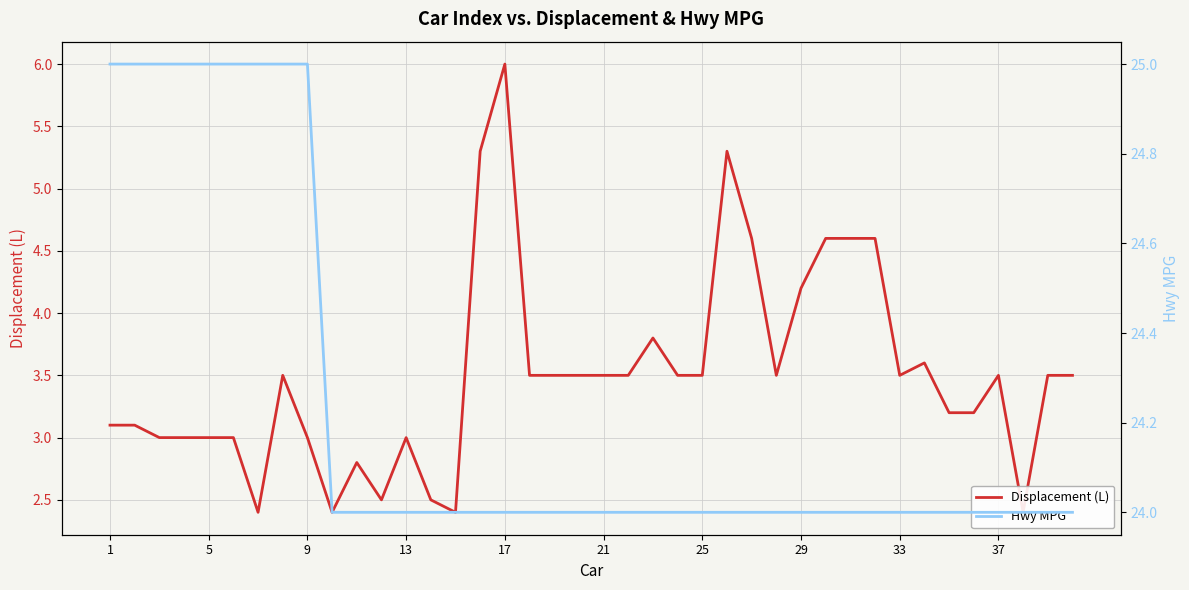

How many data points in Hwy MPG are above 24?

9